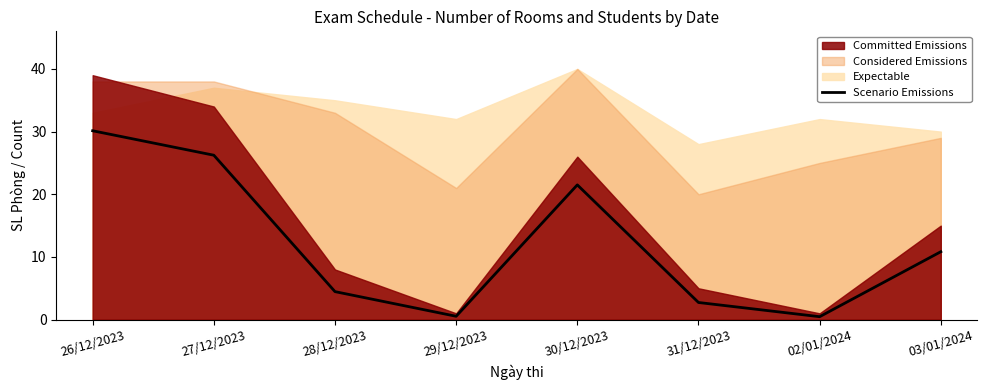

At which label does Scenario Emissions first exceed 10?

26/12/2023